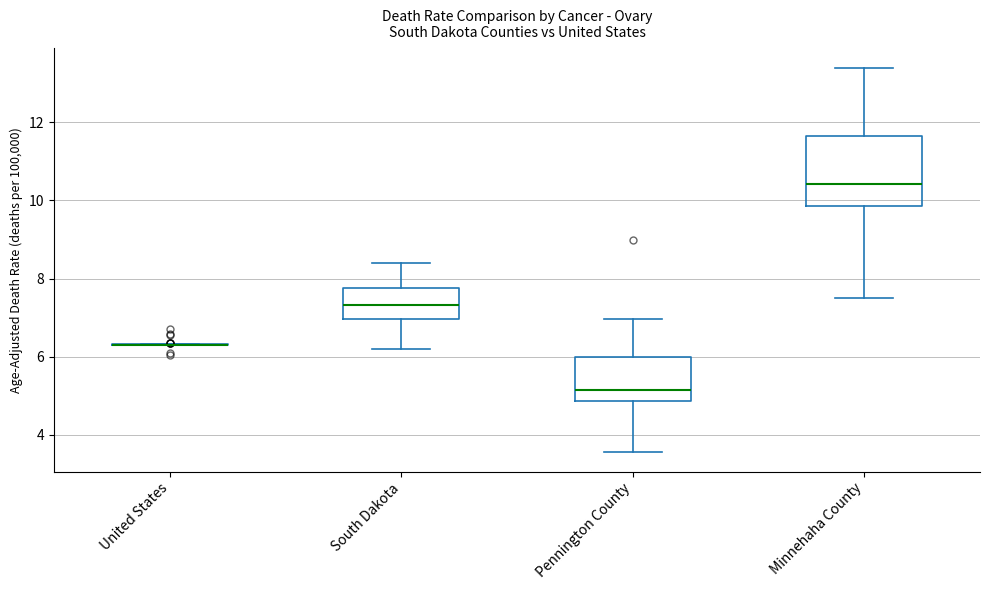

Reading left to right, transcribe this box plot: for each box, give where its median line is, the range the box spans, and where its two whiskers end, as read against the y-axis. The values are not printed on the chart, so give them approximately, as read against the axis.

United States: box collapsed to a line at 6.4, whiskers 6.4 to 6.4
South Dakota: median 7.4, box 7.0 to 7.8, whiskers 6.2 to 8.4
Pennington County: median 5.2, box 4.8 to 6.0, whiskers 3.6 to 7.0
Minnehaha County: median 10.4, box 9.8 to 11.6, whiskers 7.6 to 13.4